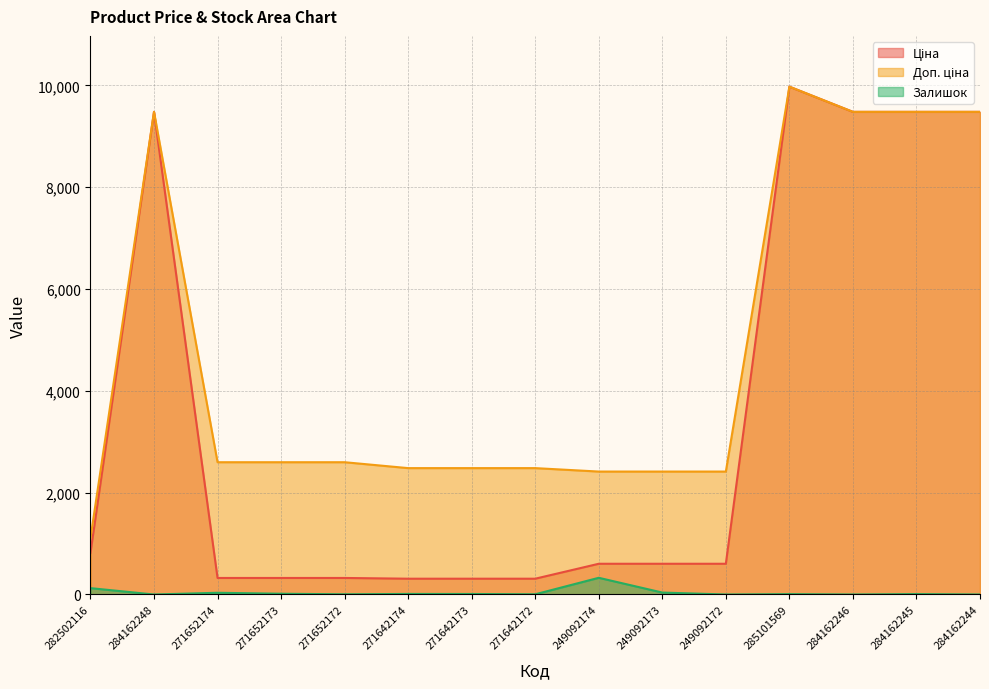

What is the sum of all Залишок values?

584.0